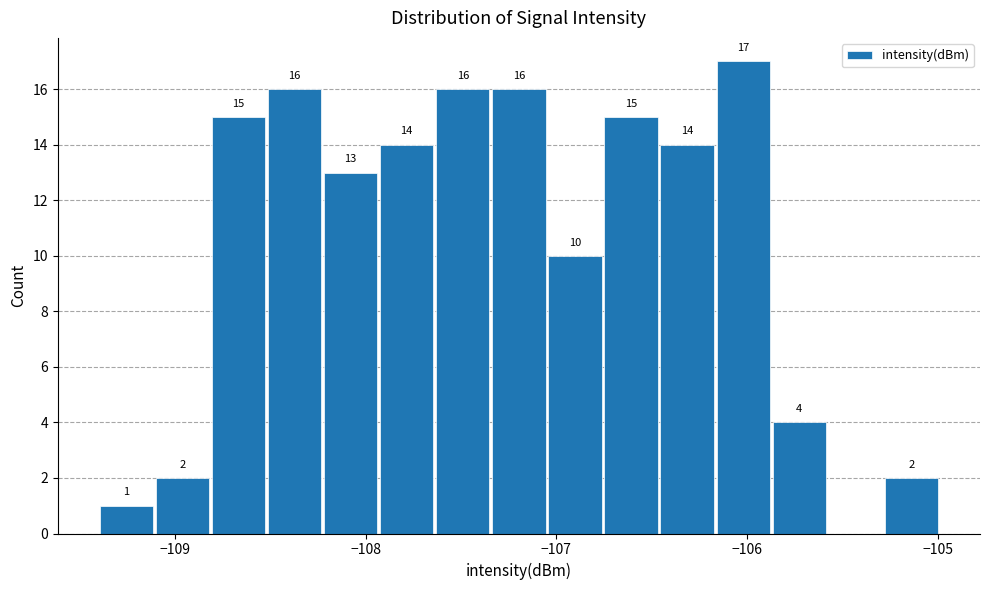

Read against the x-axis, roughly where is the centre of the tallest bar?

-106.0